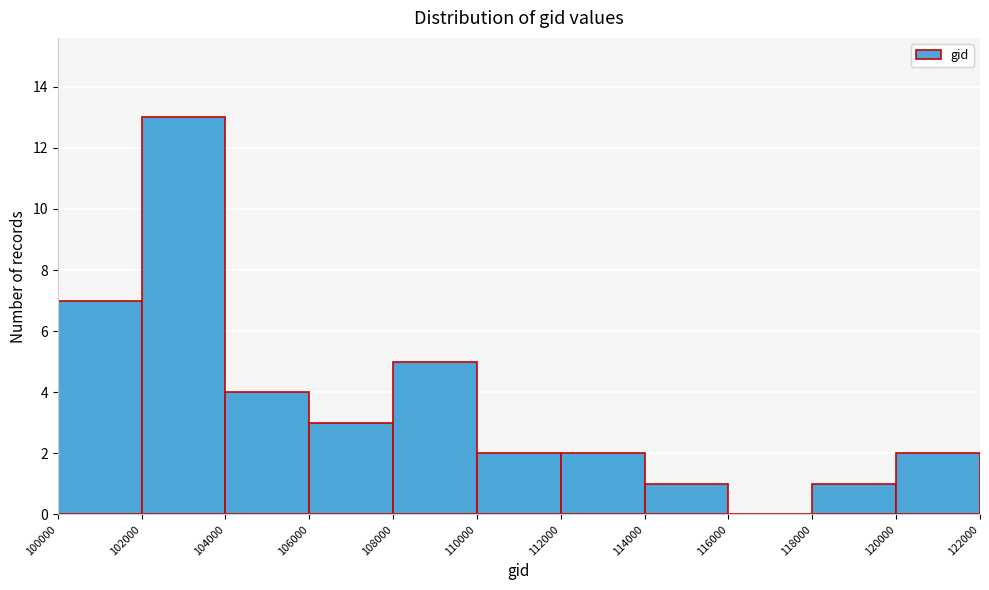

Which range on the x-axis has the tallest bar?

102000 to 104000